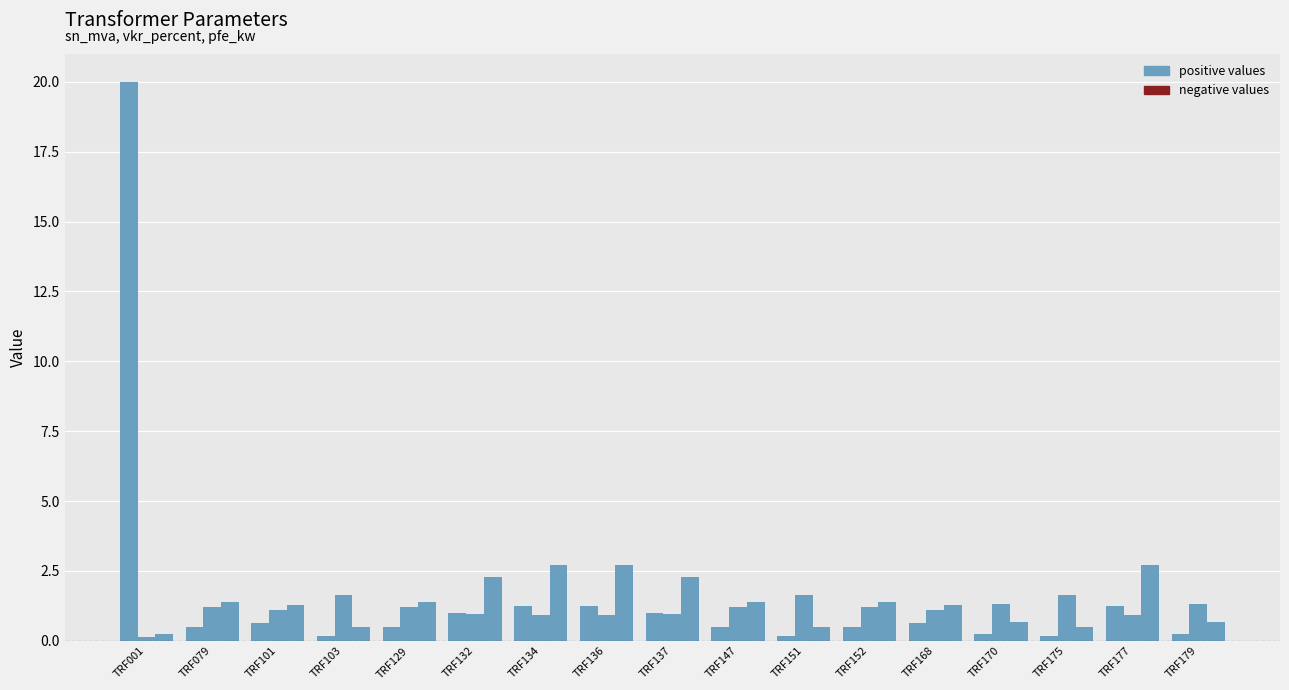

How many series are shown in this chart?

3